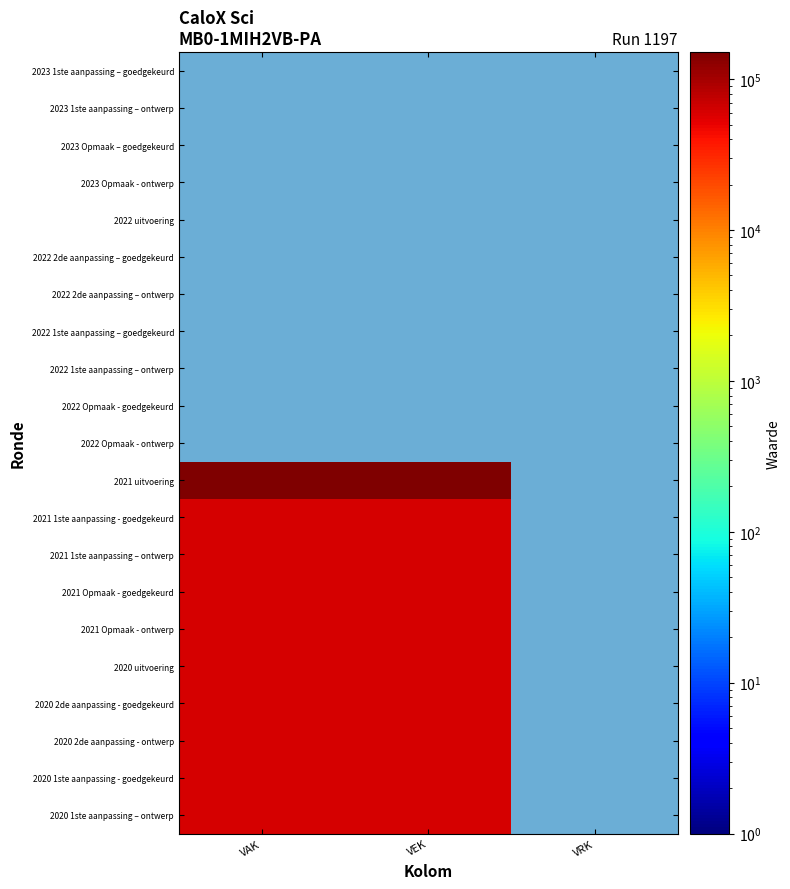

Which has a higher value, VAK or VEK?

VEK